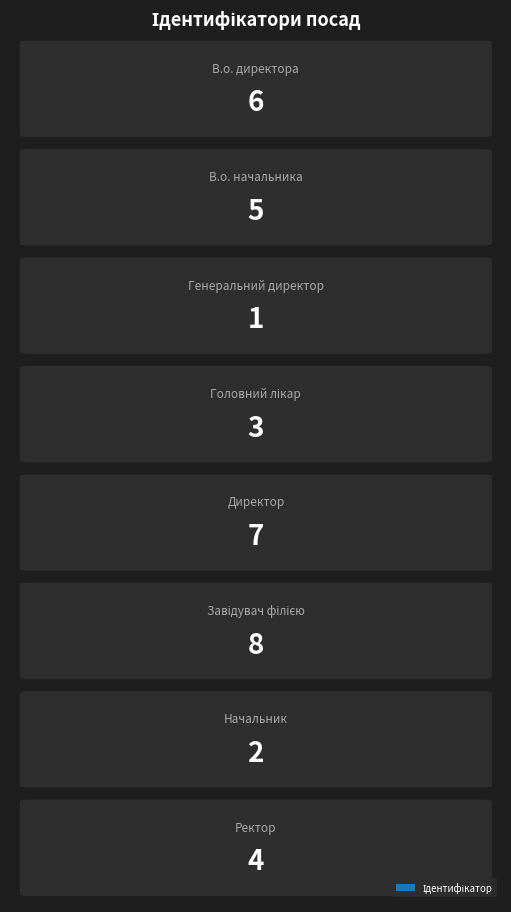

At which label is the value closest to 4?

Ректор